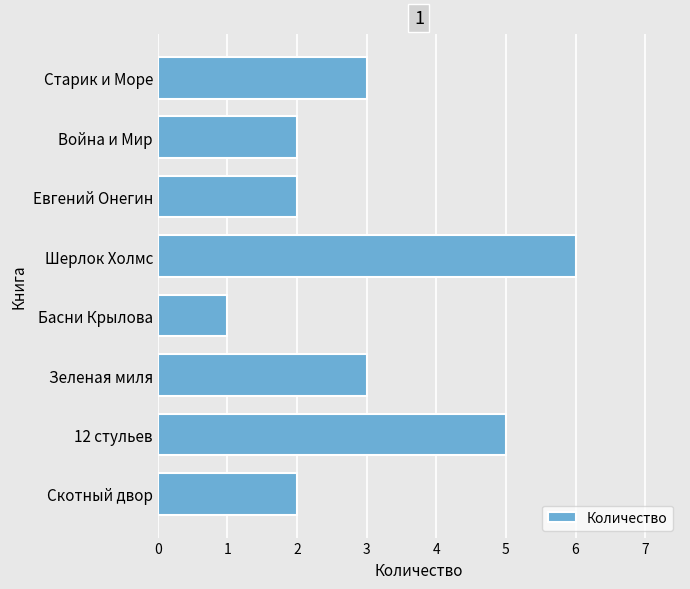

What value does the data have at Шерлок Холмс?

6